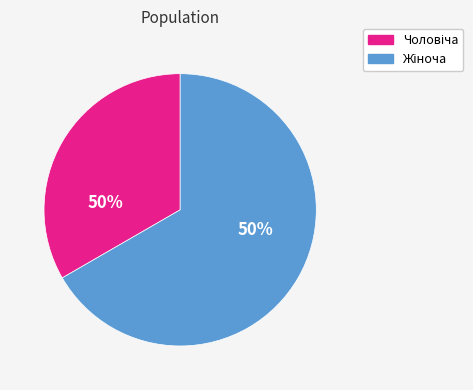

What percentage is the Чоловіча slice, to the nearest percent?

33%